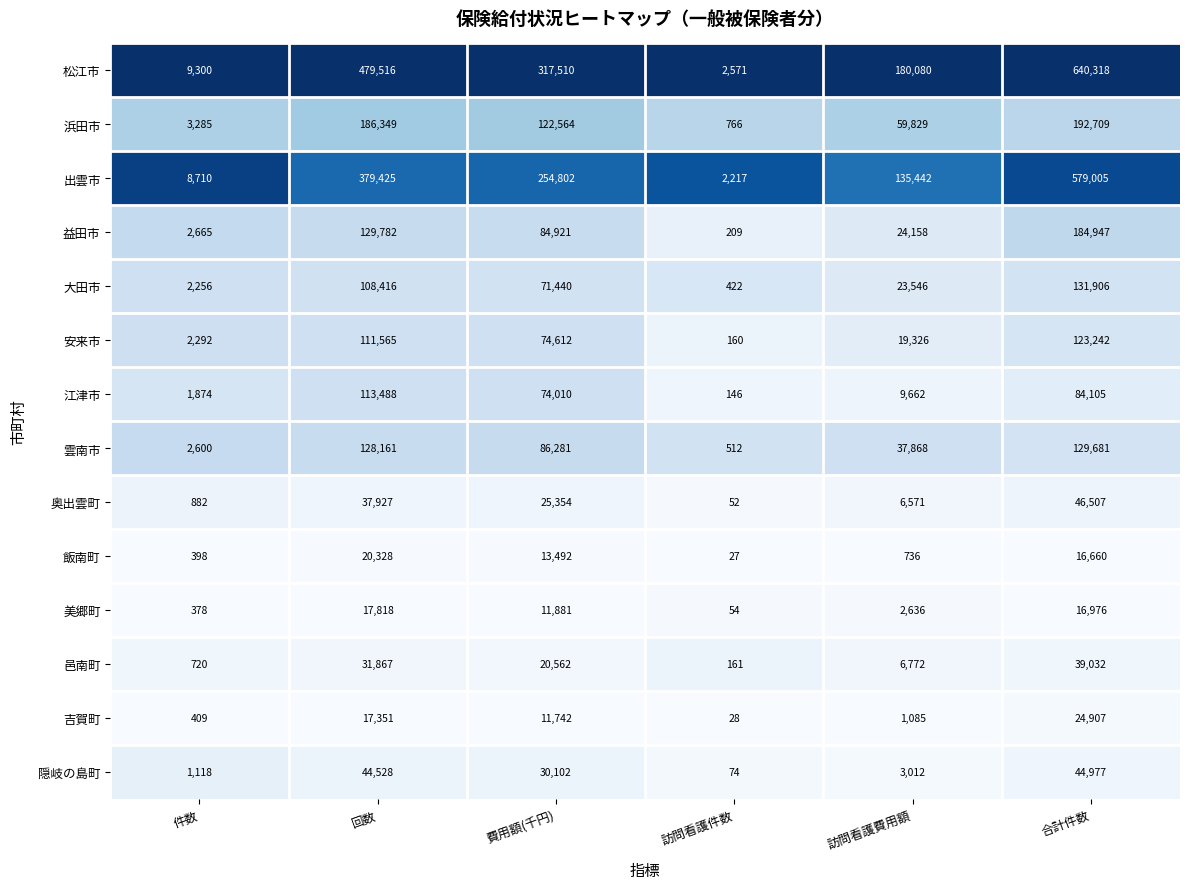

At 回数, list the series in order from largest to smallest.

松江市, 出雲市, 浜田市, 益田市, 雲南市, 江津市, 安来市, 大田市, 隠岐の島町, 奥出雲町, 邑南町, 飯南町, 美郷町, 吉賀町